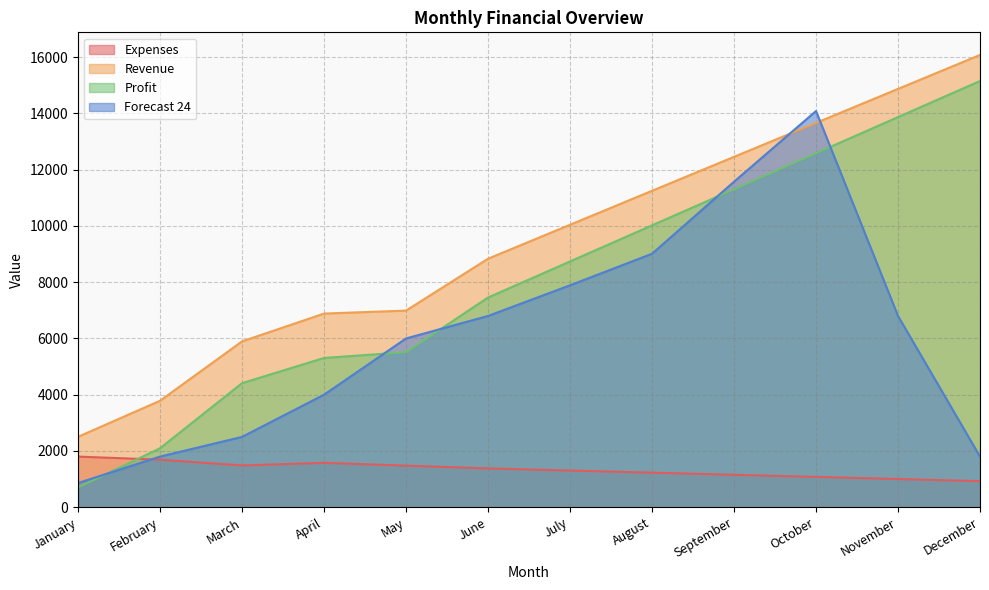

What is the highest value of the Expenses series?

1800.0